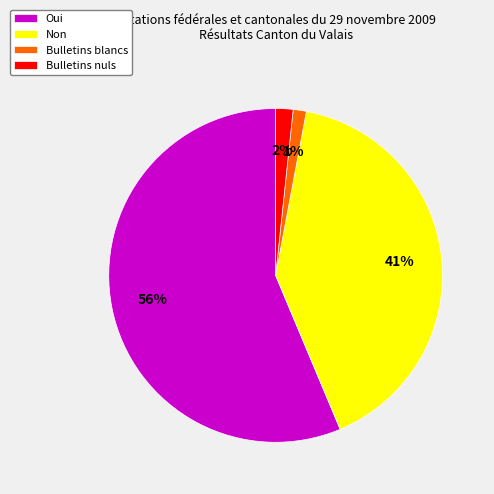

The Bulletins blancs slice represents 11% of the pie. True or false?

False